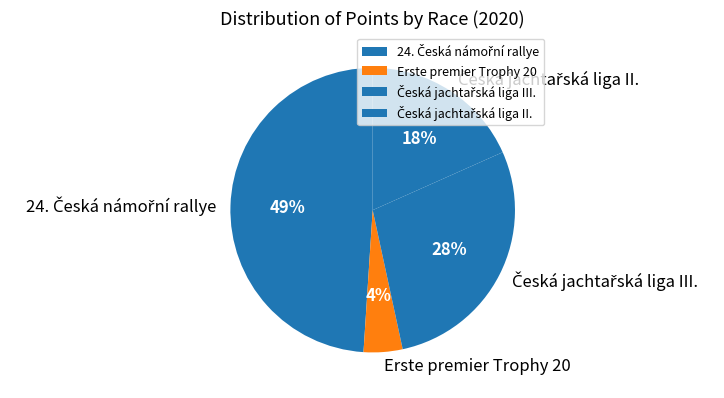

Count the number of slices in the pie.

4